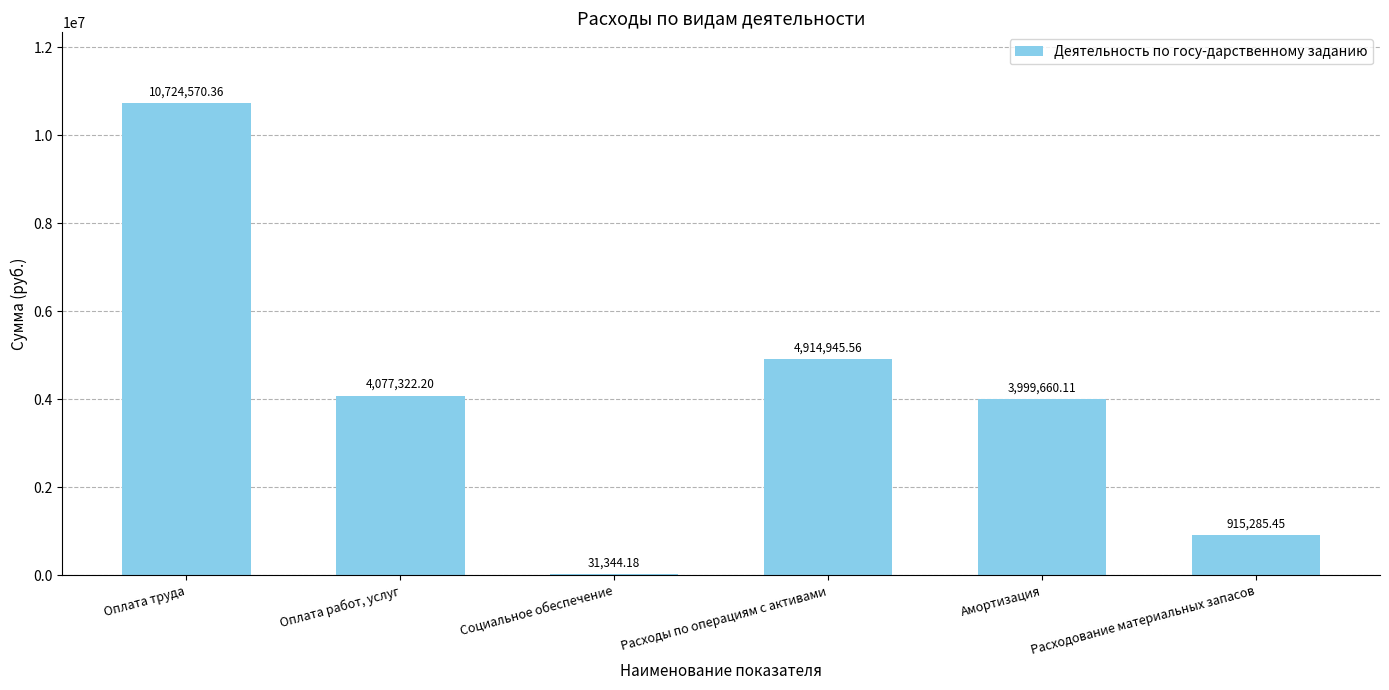

Where is the data nearest to the value 5377957?

Расходы по операциям с активами